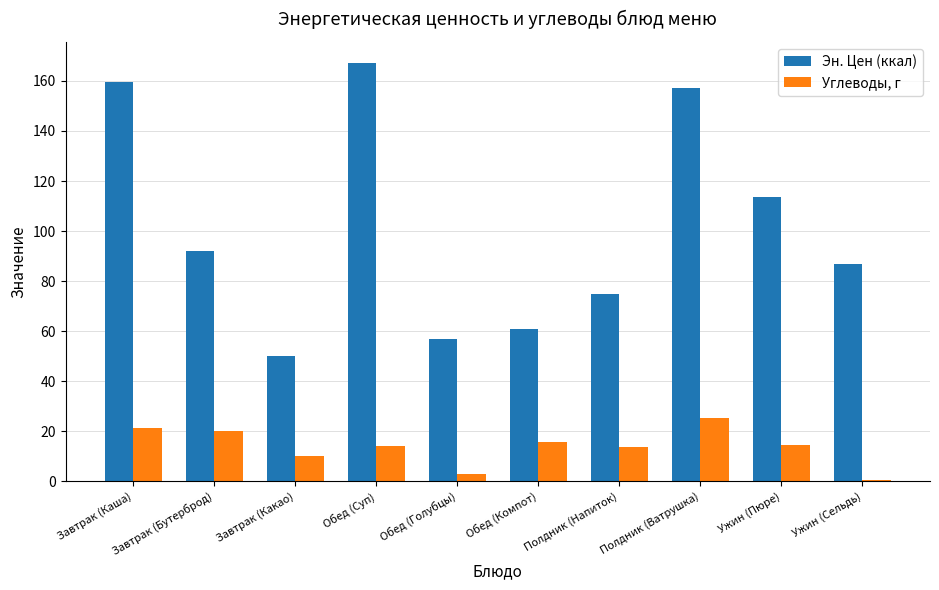

What is the label of the 8th bar from the left?

Полдник (Ватрушка)